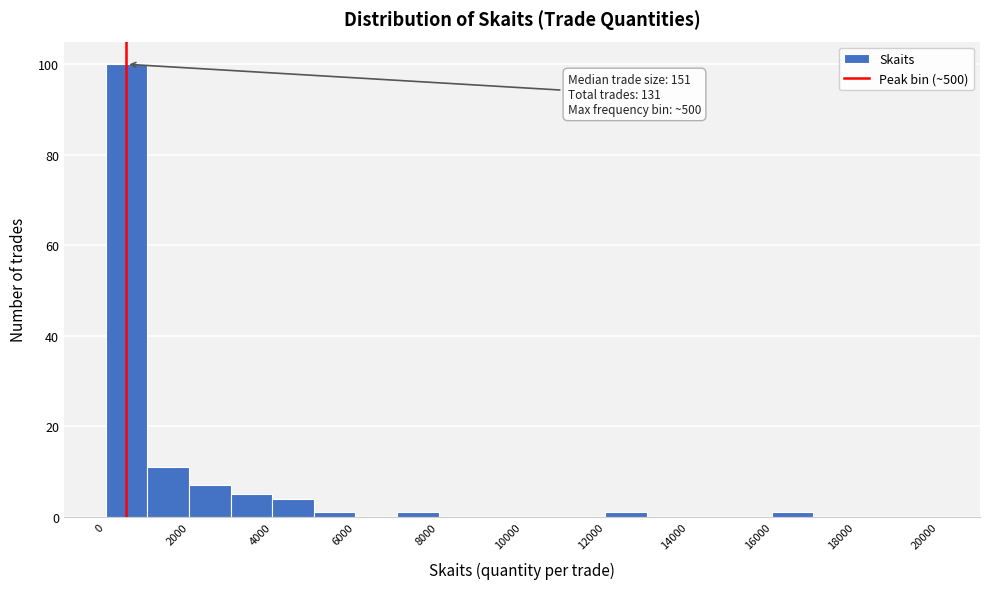

Over which range of the x-axis is the bar tallest?

0 to 1000